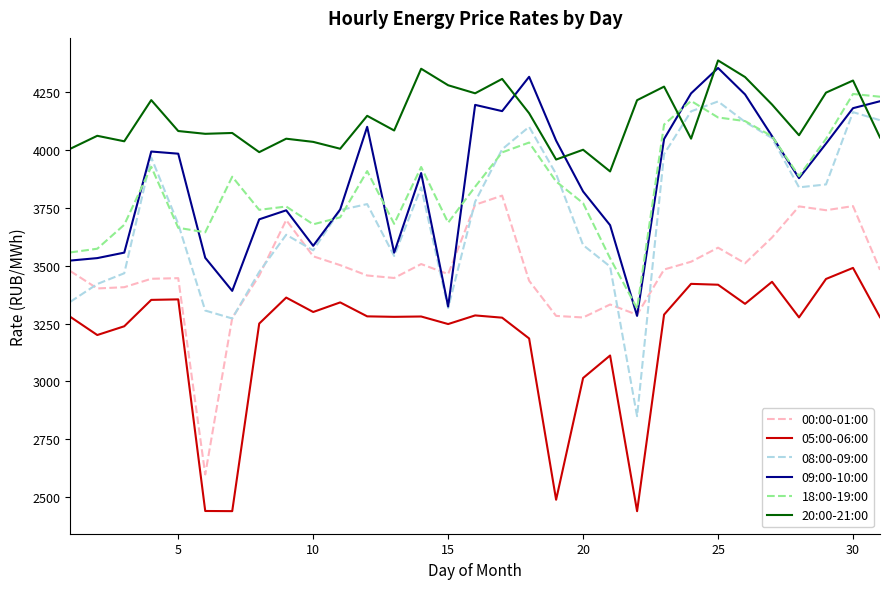

Which series has the largest range (max minus min)?

08:00-09:00